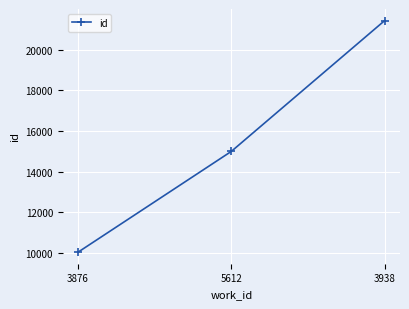

Which label corresponds to the largest value in the chart?

3938